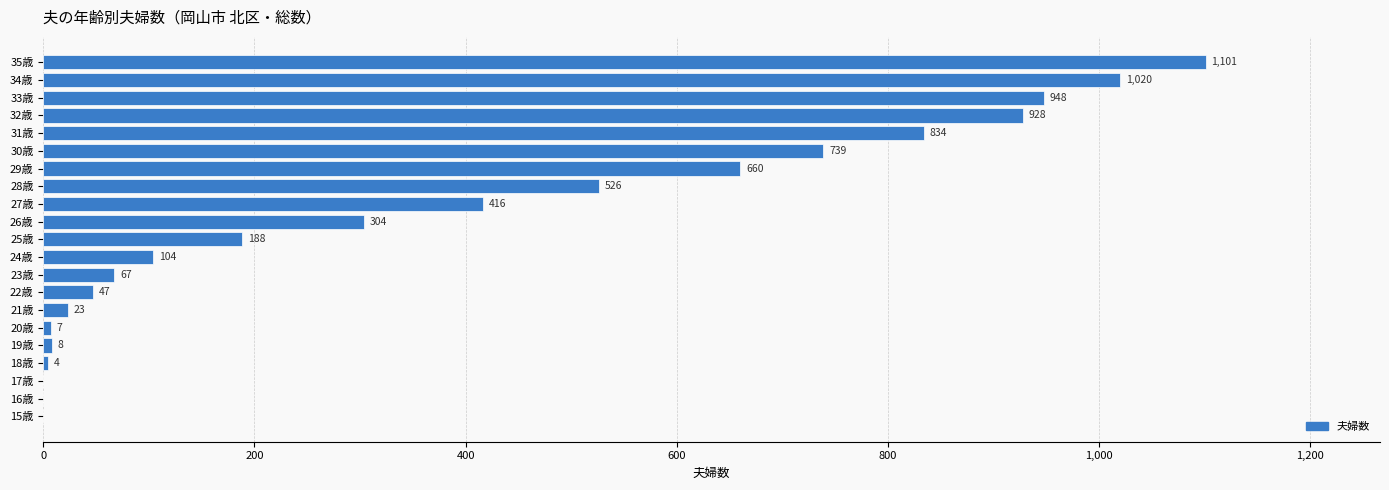

At which label is the value closest to 550?

28歳